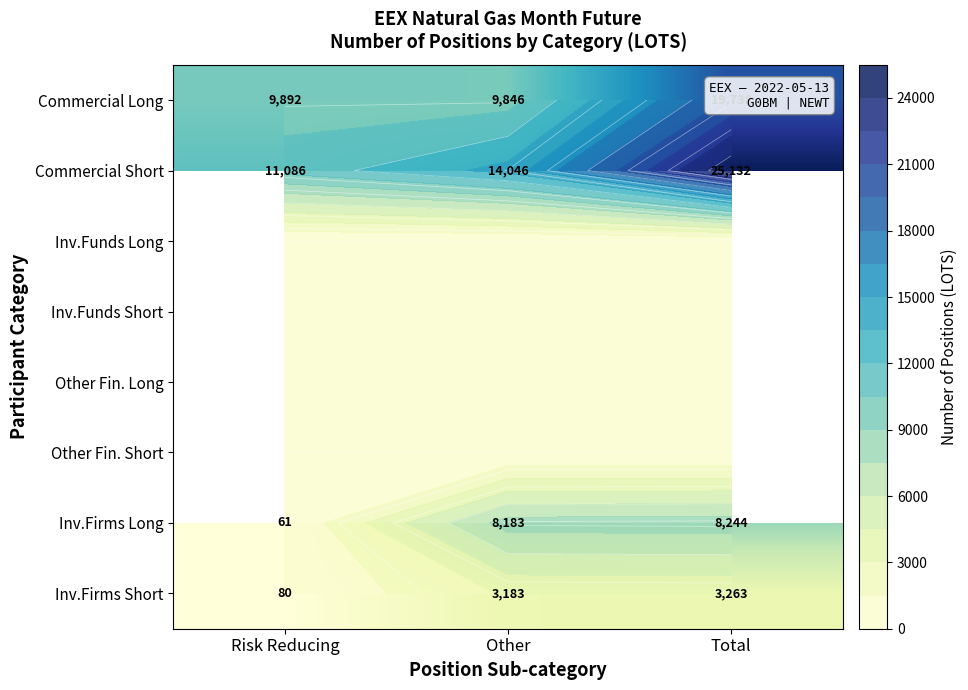

Which series has the largest range (max minus min)?

Commercial Short